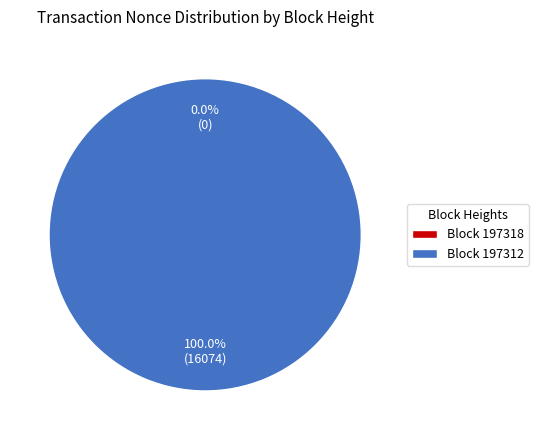

The 197318 slice represents 0% of the pie. True or false?

True